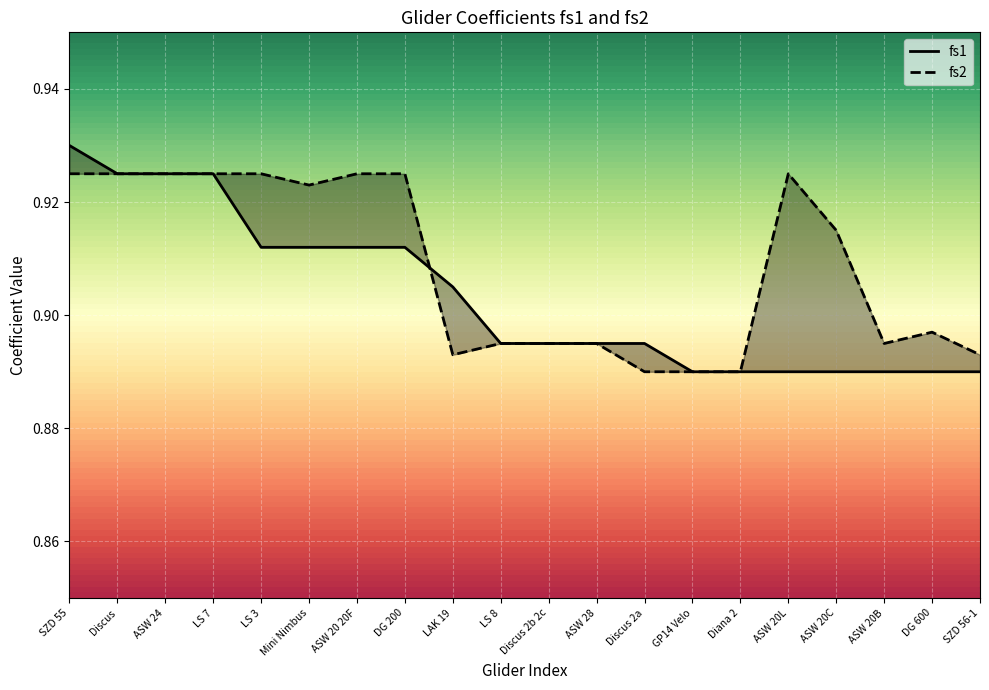

Reading left to right, what are all the values shown in this chart?

fs1: 0.9	0.9	0.9	0.9	0.9	0.9	0.9	0.9	0.9	0.9	0.9	0.9	0.9	0.9	0.9	0.9	0.9	0.9	0.9	0.9
fs2: 0.9	0.9	0.9	0.9	0.9	0.9	0.9	0.9	0.9	0.9	0.9	0.9	0.9	0.9	0.9	0.9	0.9	0.9	0.9	0.9